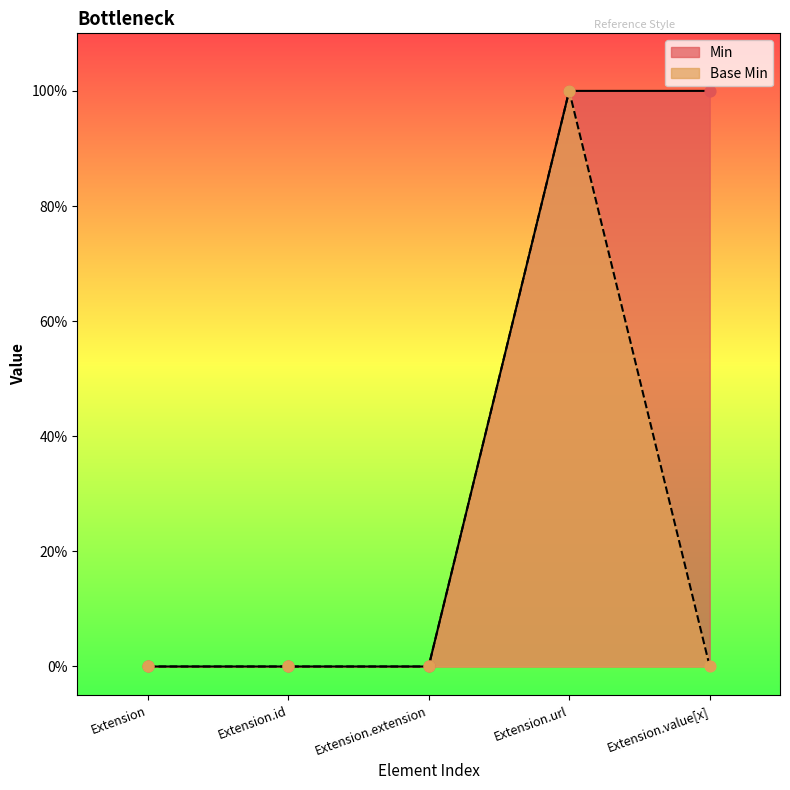

What are all the series names shown in the legend?

Min, Base Min